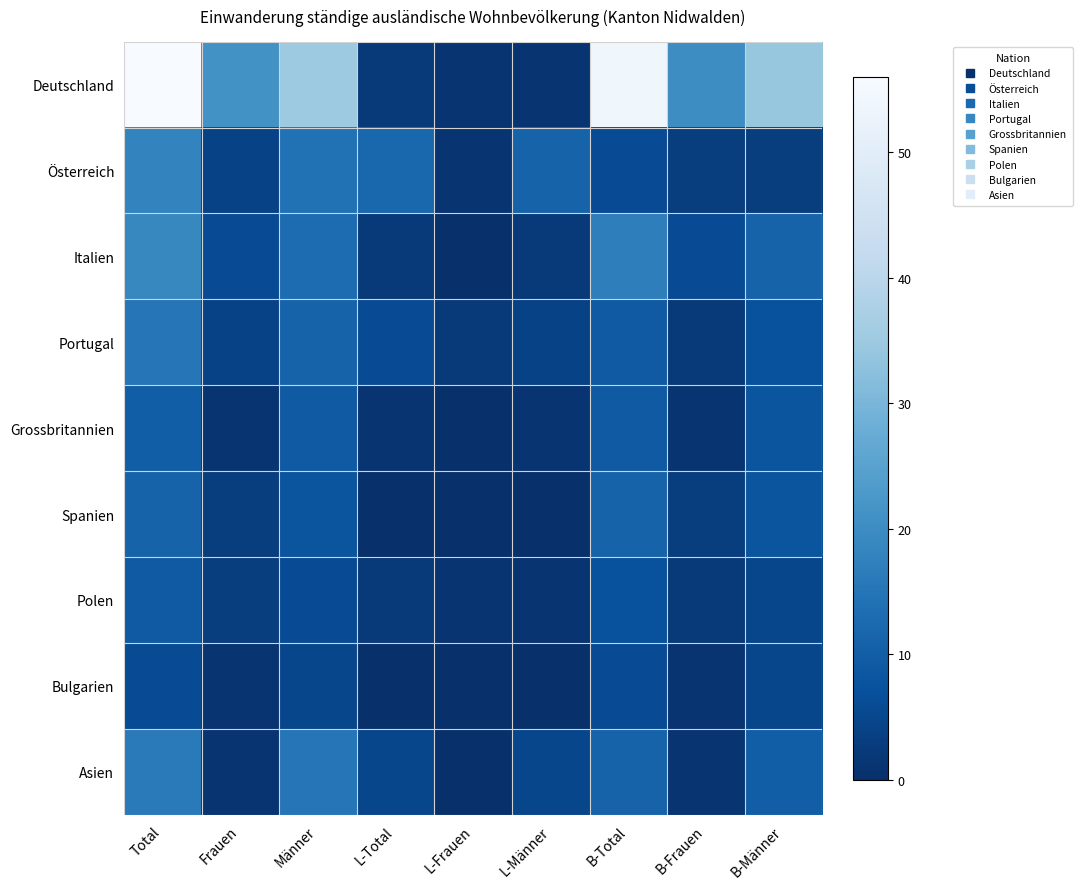

Reading left to right, extract all data points from this chart.

Deutschland: Total=56	Frauen=21	Männer=35	L-Total=2	L-Frauen=1	L-Männer=1	B-Total=54	B-Frauen=20	B-Männer=34
Österreich: Total=18	Frauen=4	Männer=14	L-Total=12	L-Frauen=1	L-Männer=11	B-Total=6	B-Frauen=3	B-Männer=3
Italien: Total=19	Frauen=6	Männer=13	L-Total=2	L-Frauen=0	L-Männer=2	B-Total=17	B-Frauen=6	B-Männer=11
Portugal: Total=15	Frauen=4	Männer=11	L-Total=6	L-Frauen=2	L-Männer=4	B-Total=9	B-Frauen=2	B-Männer=7
Grossbritannien: Total=10	Frauen=1	Männer=9	L-Total=1	L-Frauen=0	L-Männer=1	B-Total=9	B-Frauen=1	B-Männer=8
Spanien: Total=11	Frauen=3	Männer=8	L-Total=0	L-Frauen=0	L-Männer=0	B-Total=11	B-Frauen=3	B-Männer=8
Polen: Total=9	Frauen=3	Männer=6	L-Total=2	L-Frauen=1	L-Männer=1	B-Total=7	B-Frauen=2	B-Männer=5
Bulgarien: Total=6	Frauen=1	Männer=5	L-Total=0	L-Frauen=0	L-Männer=0	B-Total=6	B-Frauen=1	B-Männer=5
Asien: Total=16	Frauen=1	Männer=15	L-Total=5	L-Frauen=0	L-Männer=5	B-Total=11	B-Frauen=1	B-Männer=10